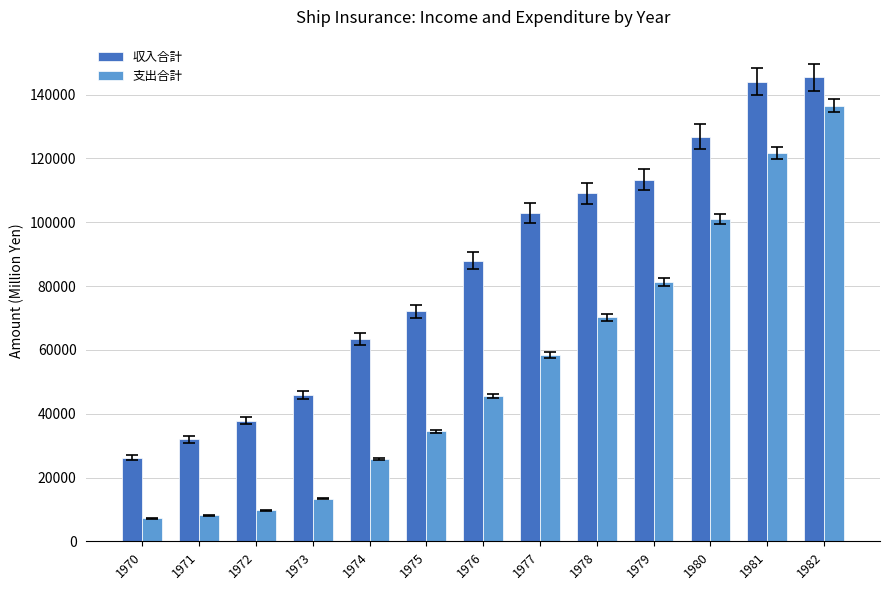

Which label corresponds to the largest value in the chart?

1982